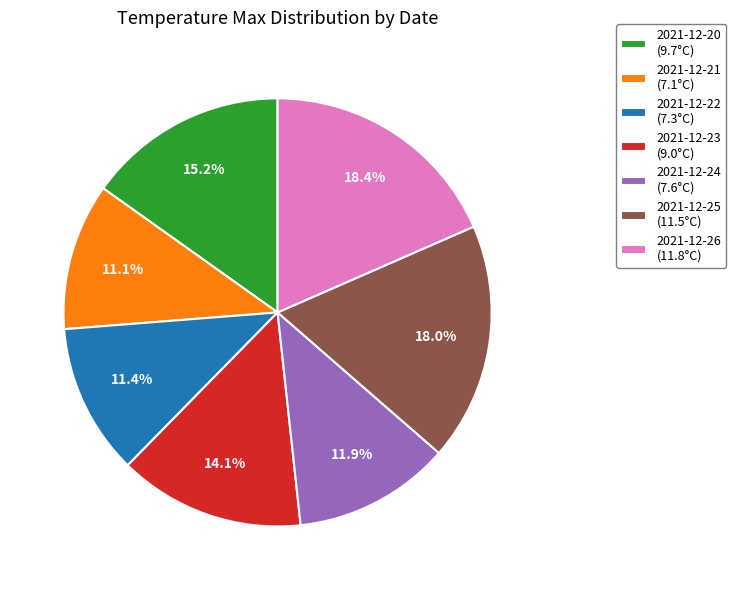

Between 2021-12-26 (11.8°C) and 2021-12-20 (9.7°C), which is larger?

2021-12-26 (11.8°C)